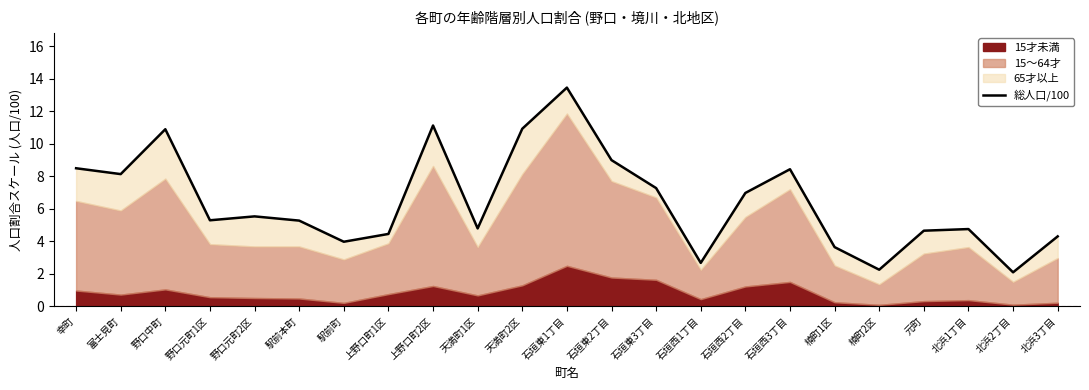

List the labels in order of value, largest first.

石垣東1丁目, 上野口町2区, 天満町2区, 野口中町, 石垣東2丁目, 幸町, 石垣西3丁目, 富士見町, 石垣東3丁目, 石垣西2丁目, 野口元町2区, 野口元町1区, 駅前本町, 天満町1区, 北浜1丁目, 元町, 上野口町1区, 北浜3丁目, 駅前町, 楠町1区, 石垣西1丁目, 楠町2区, 北浜2丁目